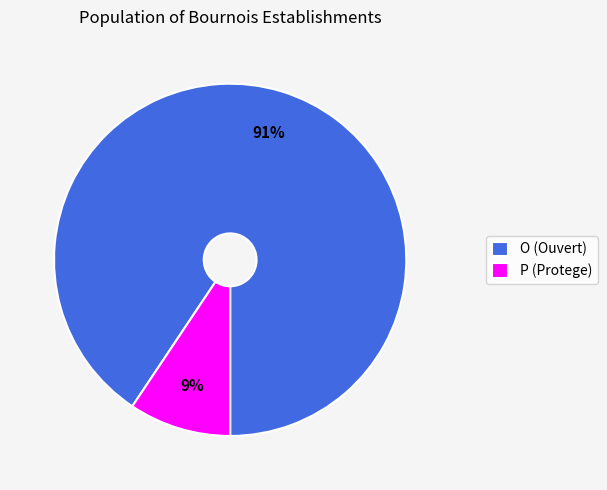

Which slice is the largest?

O